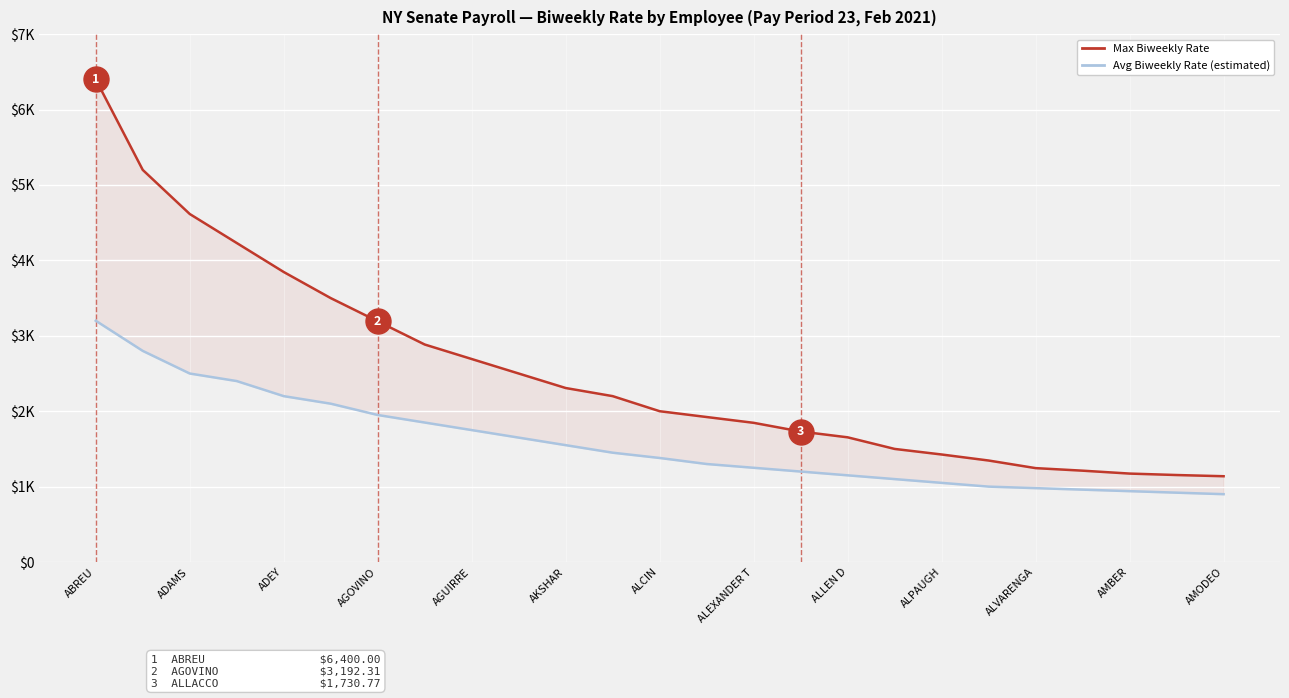

What is the difference between the maximum and minimum values in the Max Biweekly Rate series?

5262.1